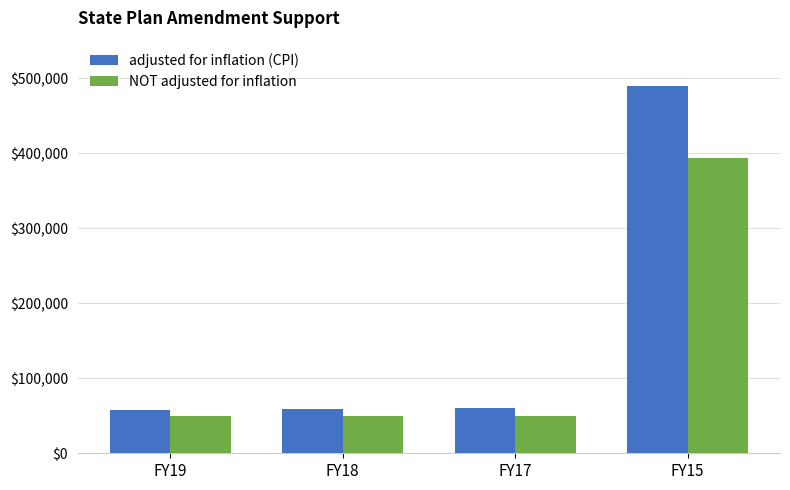

Which series has the largest total across all categories?

adjusted for inflation (CPI)